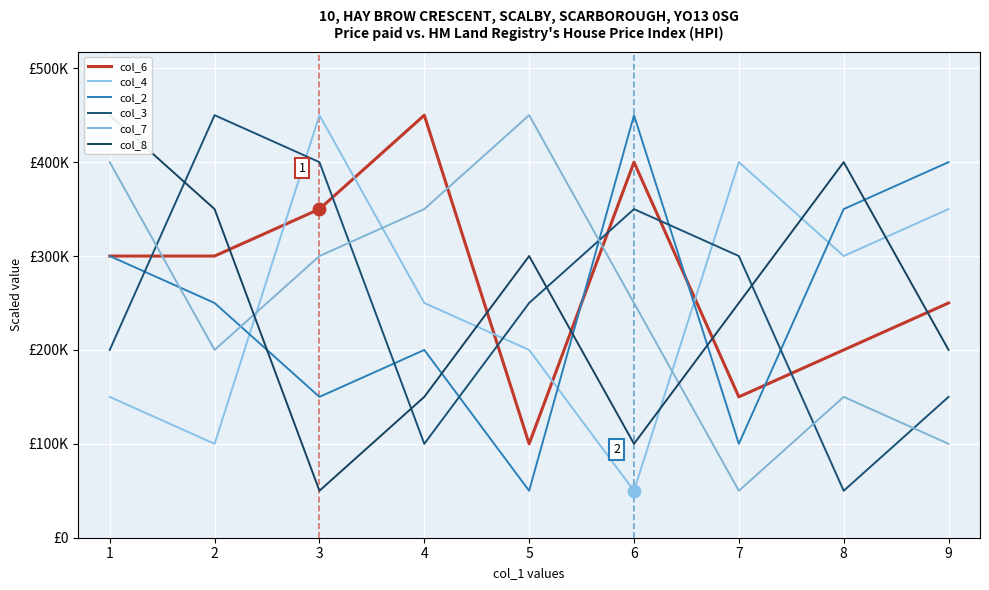

Which series contains the lowest Y value?

col_4